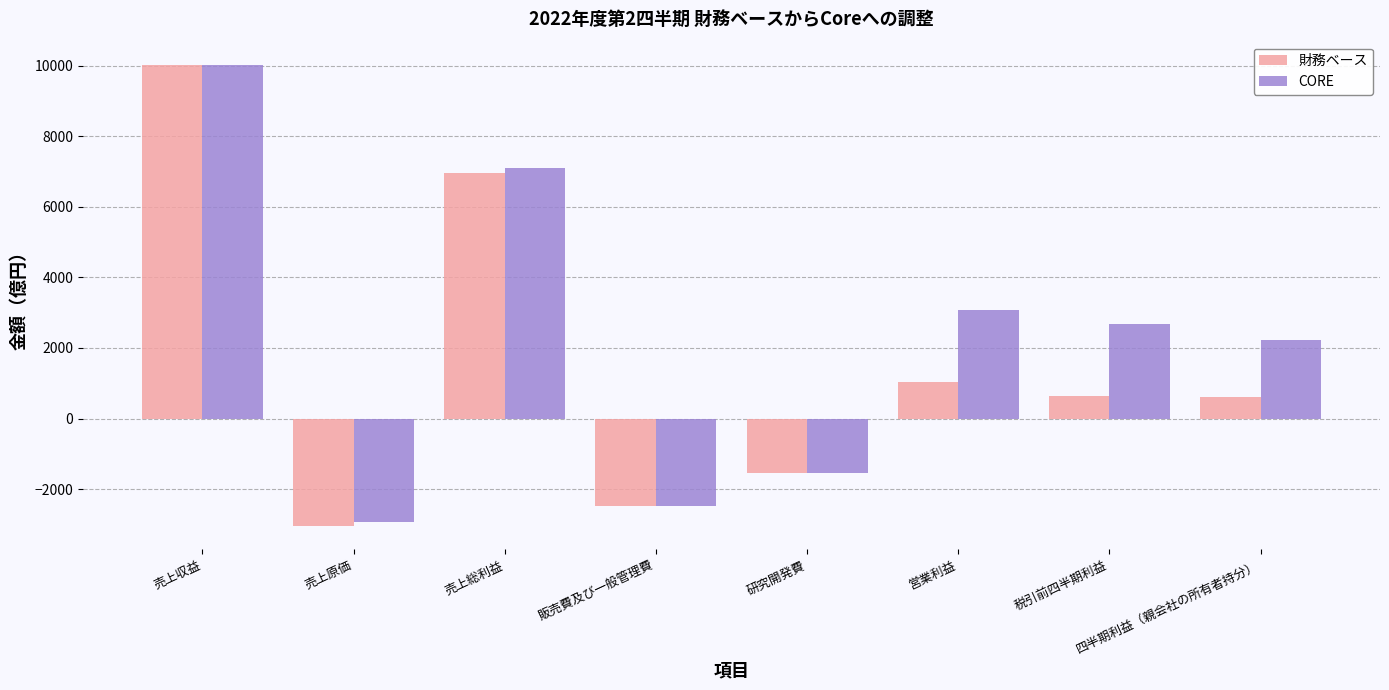

What position from the right is 営業利益?

3